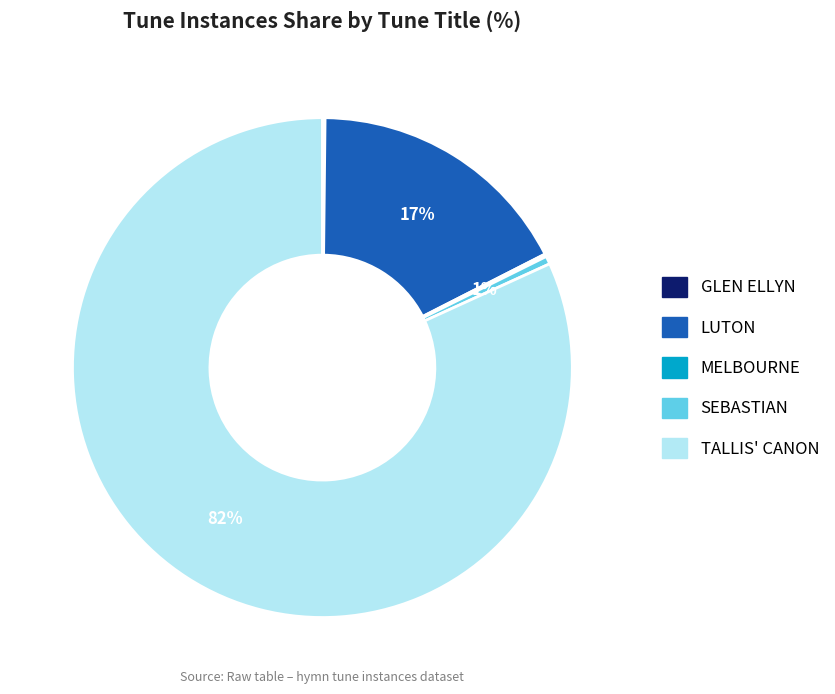

To the nearest percent, what is the difference between the largest and smallest slice percentages?

82%